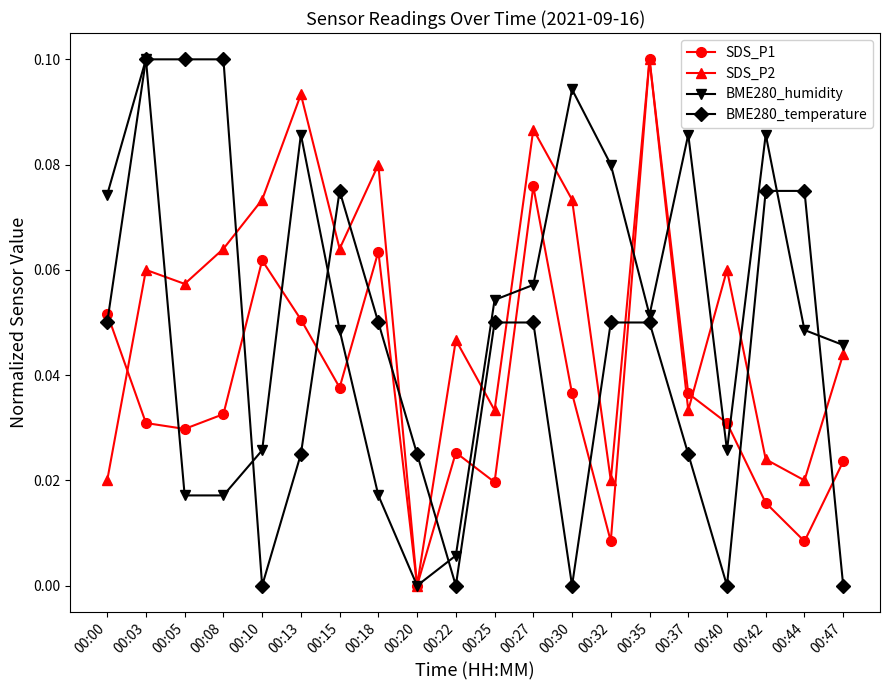

What are all the series names shown in the legend?

SDS_P1, SDS_P2, BME280_humidity, BME280_temperature